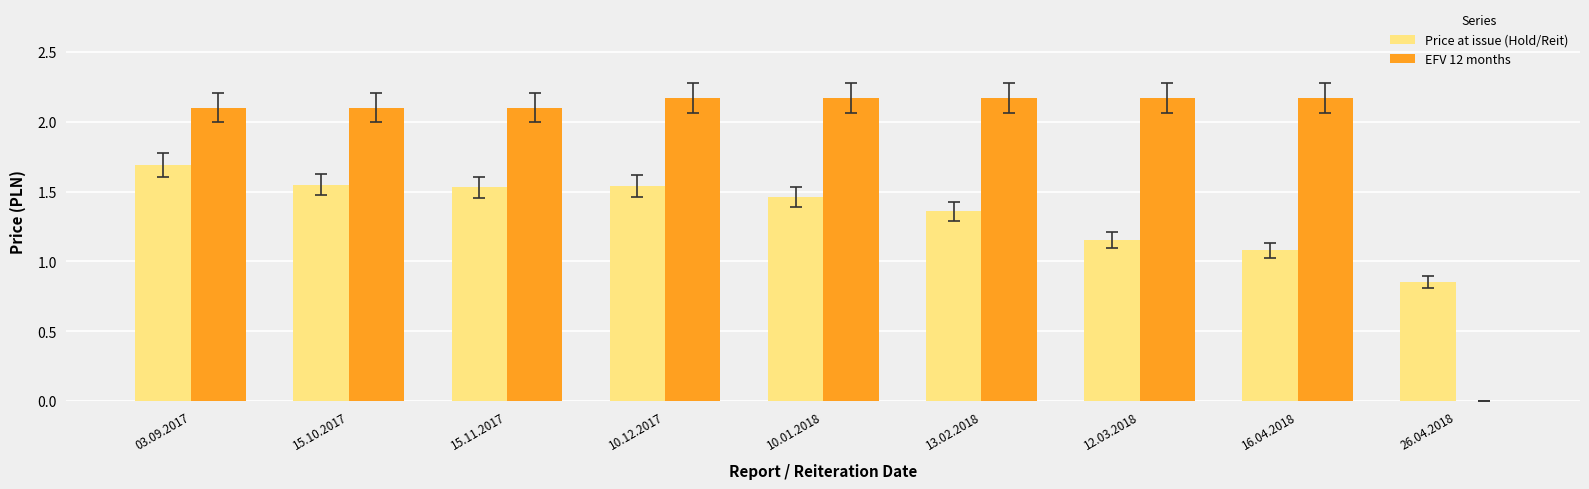

What is the sum of the EFV 12 months values at 15.10.2017 and 13.02.2018?

4.3